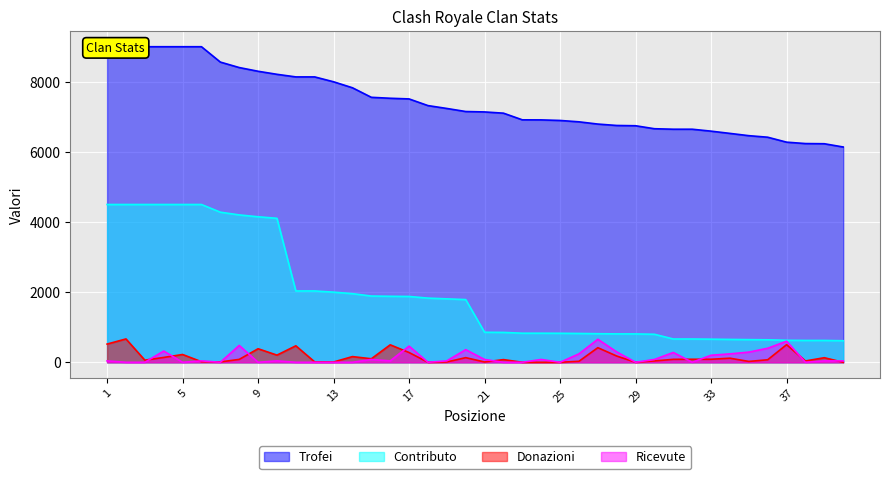

What is the value of the Ricevute point at the 26th from the left?

240